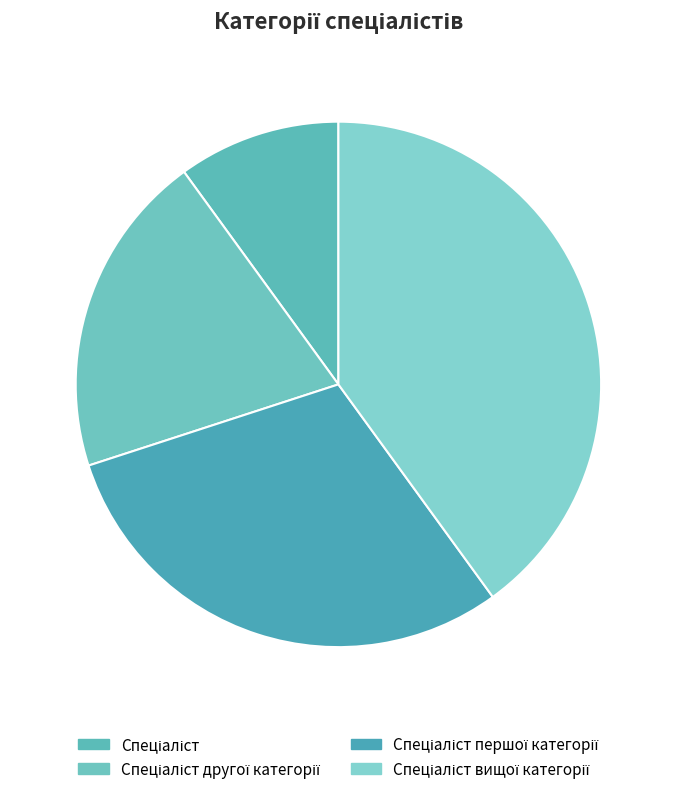

The Спеціаліст першої категорії slice represents 30% of the pie. True or false?

True